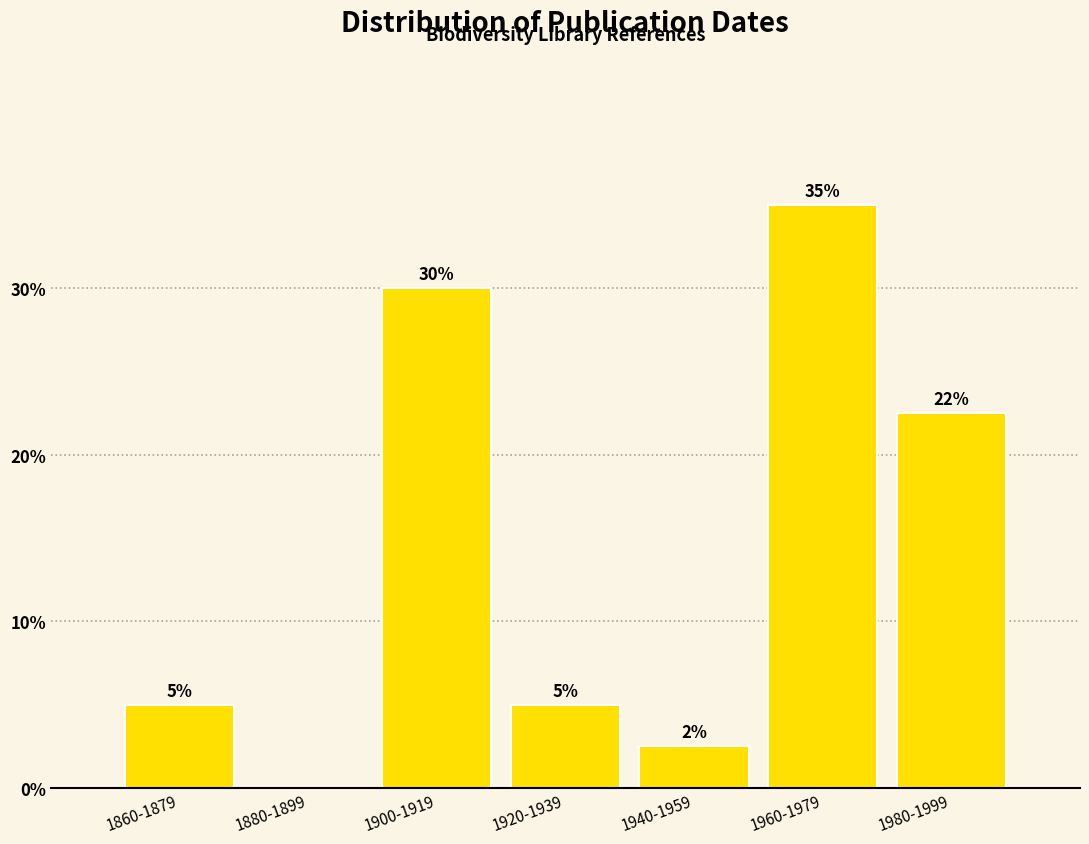

What is the sum of the values at 1860-1879 and 1920-1939?

10.0